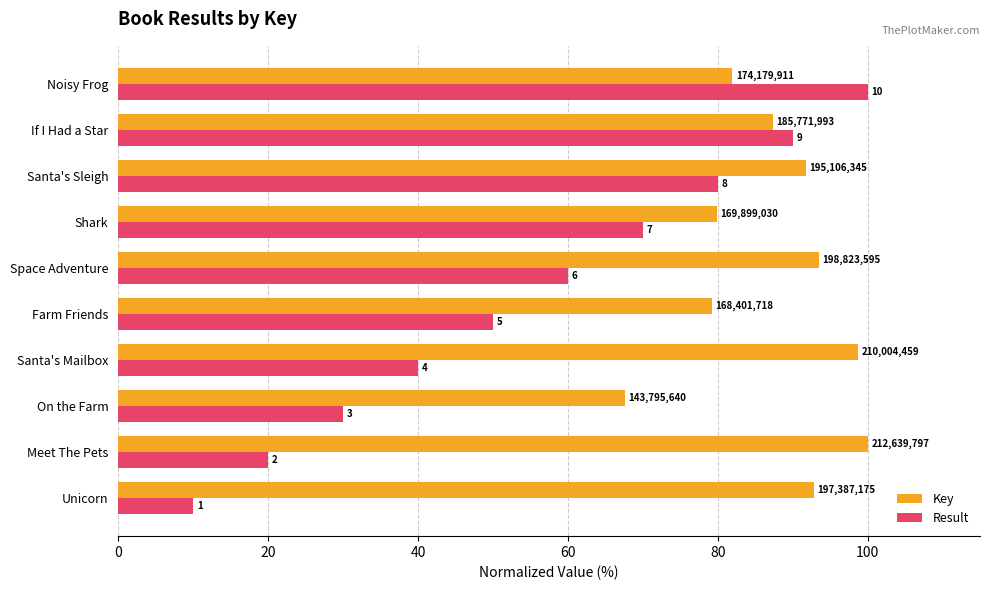

At how many categories does at least one series exceed 80?

7